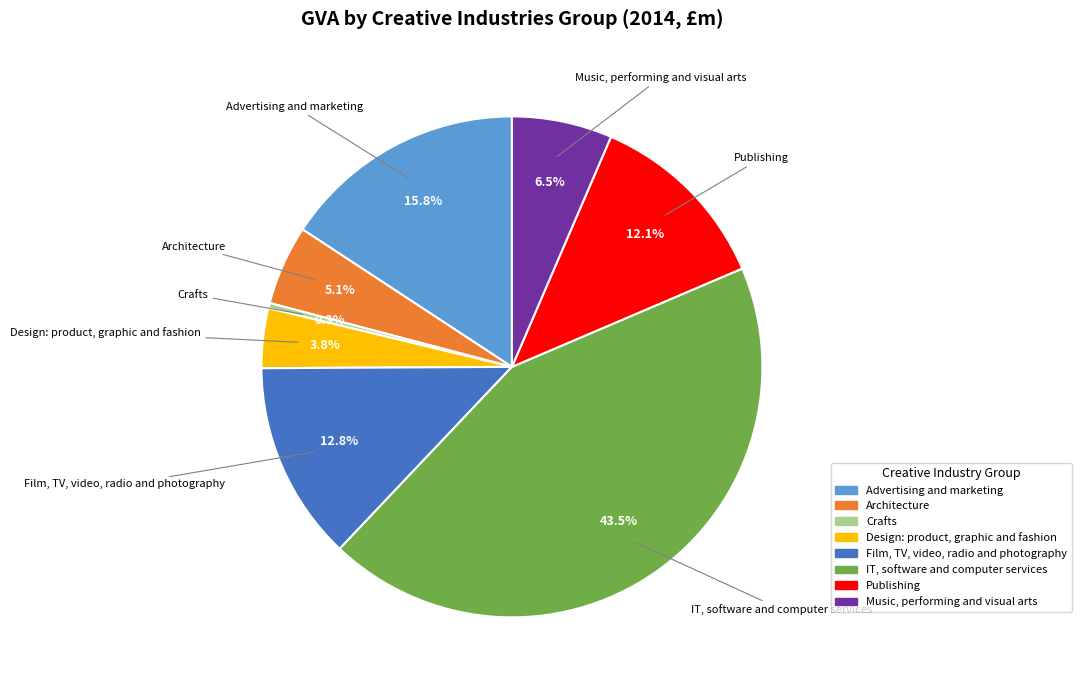

Which has a higher value, IT, software and computer services or Crafts?

IT, software and computer services